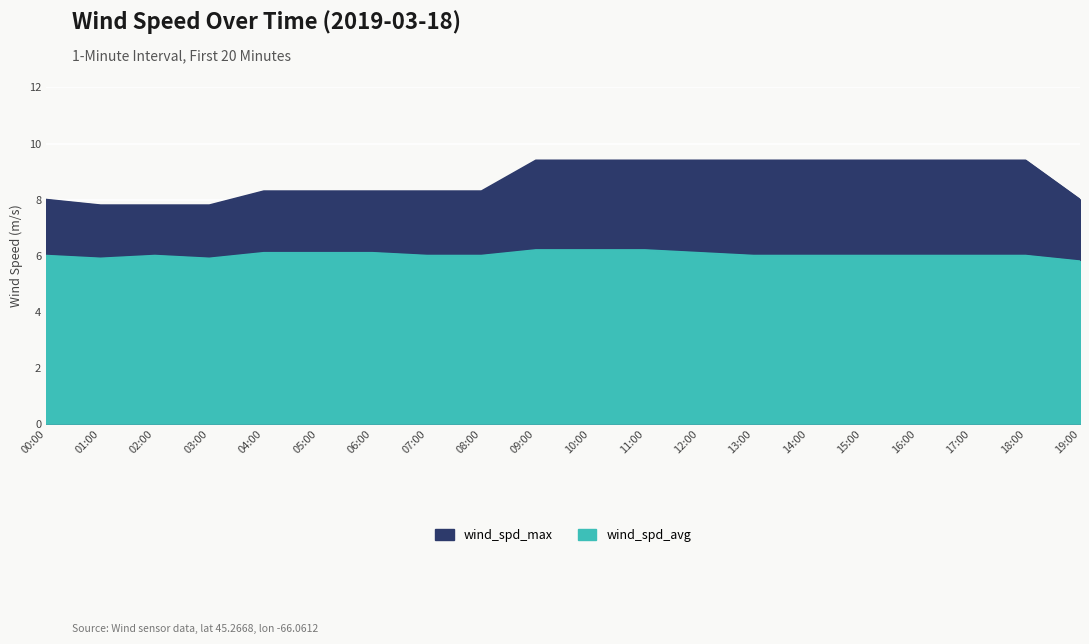

Which has a higher value, 04:00 or 00:00?

04:00